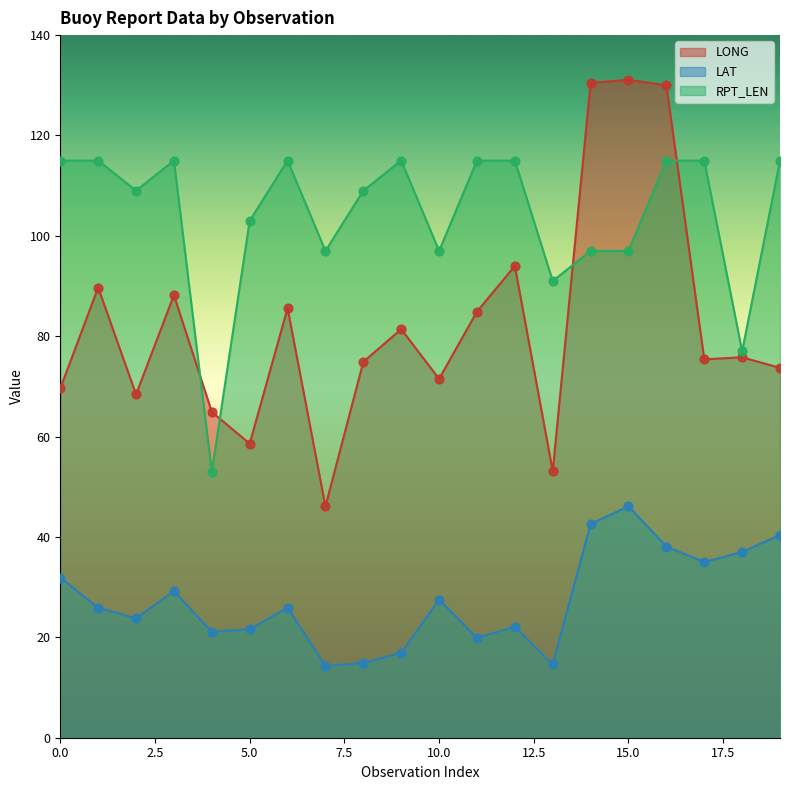

At which category is the sum across all series the highest?

16